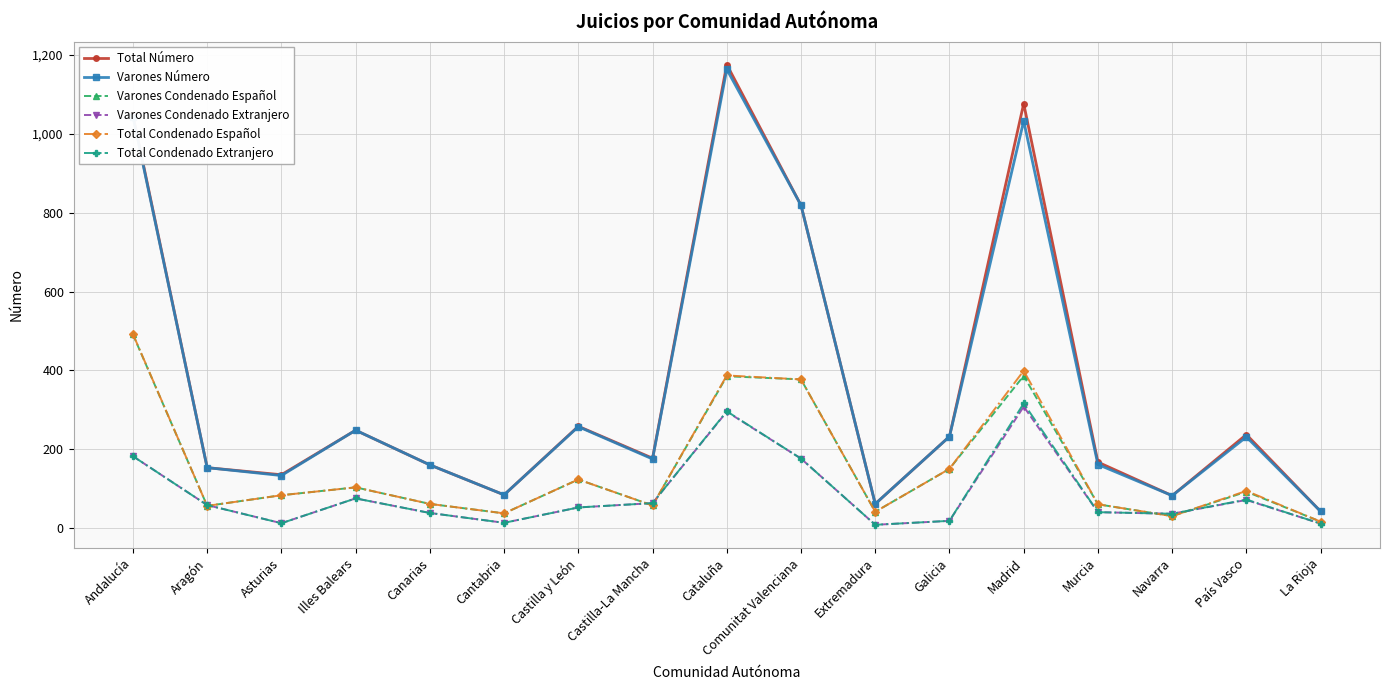

What is the minimum value for Varones Condenado Extranjero?

8